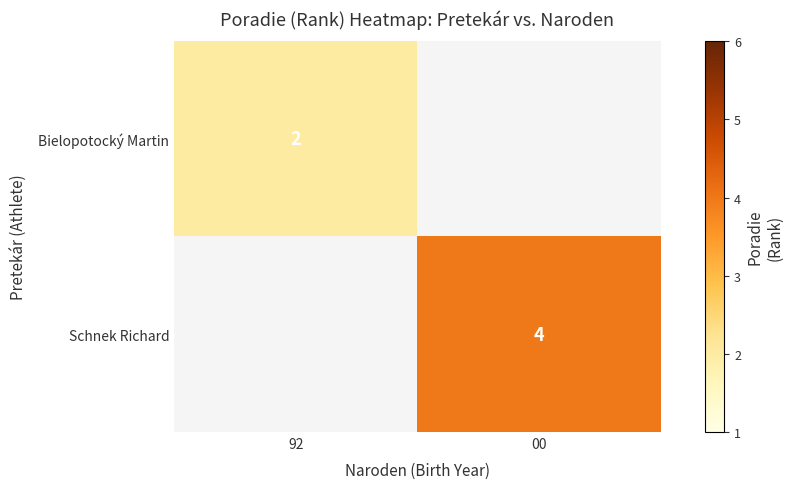

At which category does the chart reach its peak across all series?

00